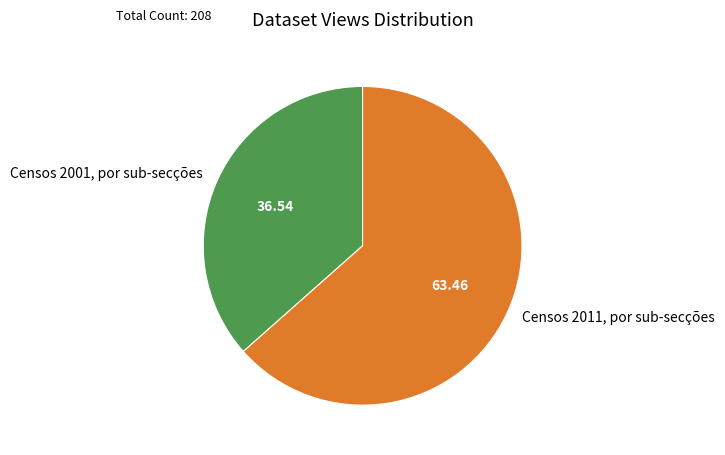

Which slice represents more than half of the pie?

Censos 2011, por sub-secções